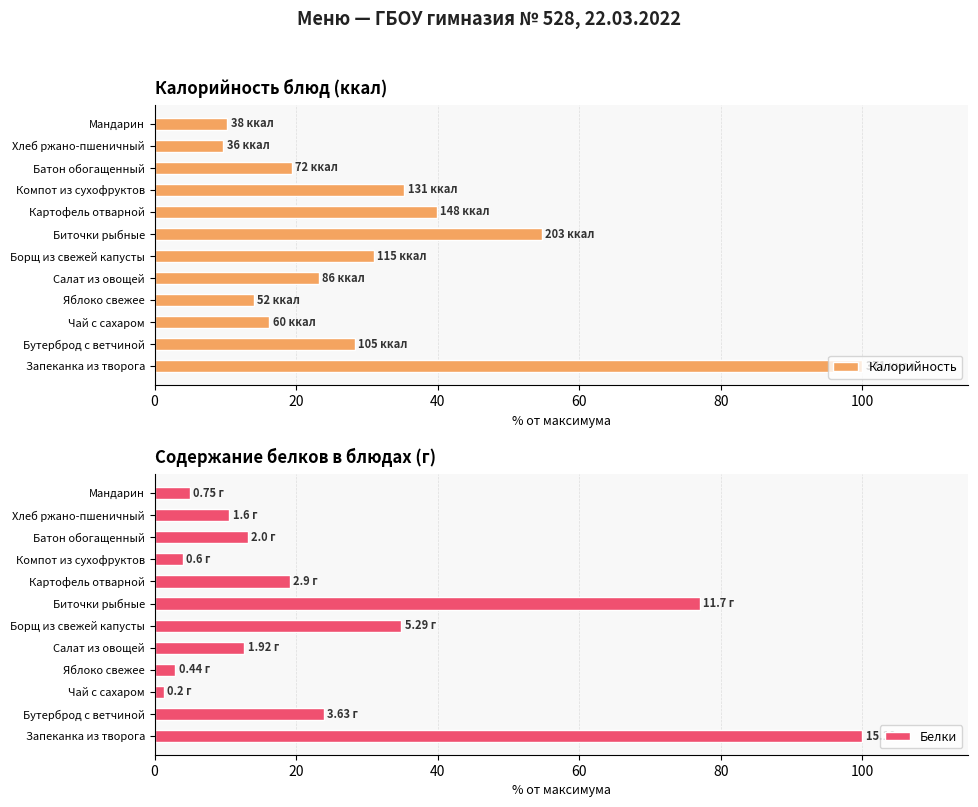

True or false: Калорийность has a value of 100.0 at Запеканка из творога.

True